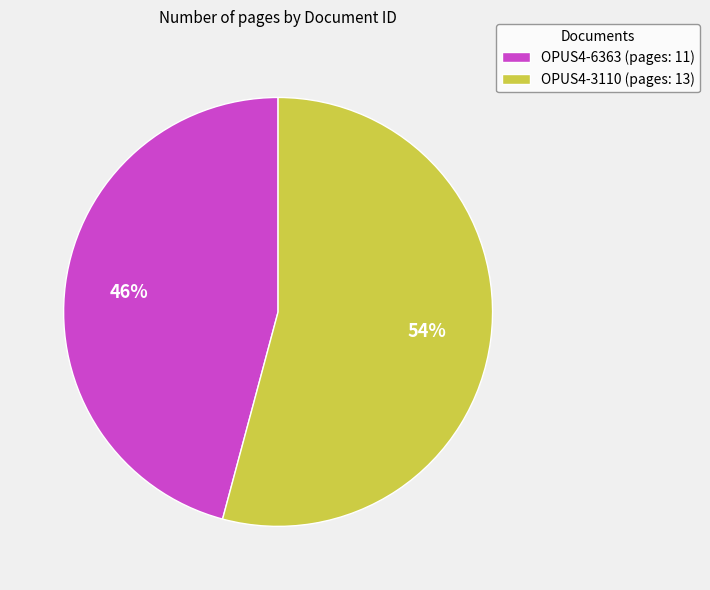

To the nearest percent, what is the difference between the largest and smallest slice percentages?

8%